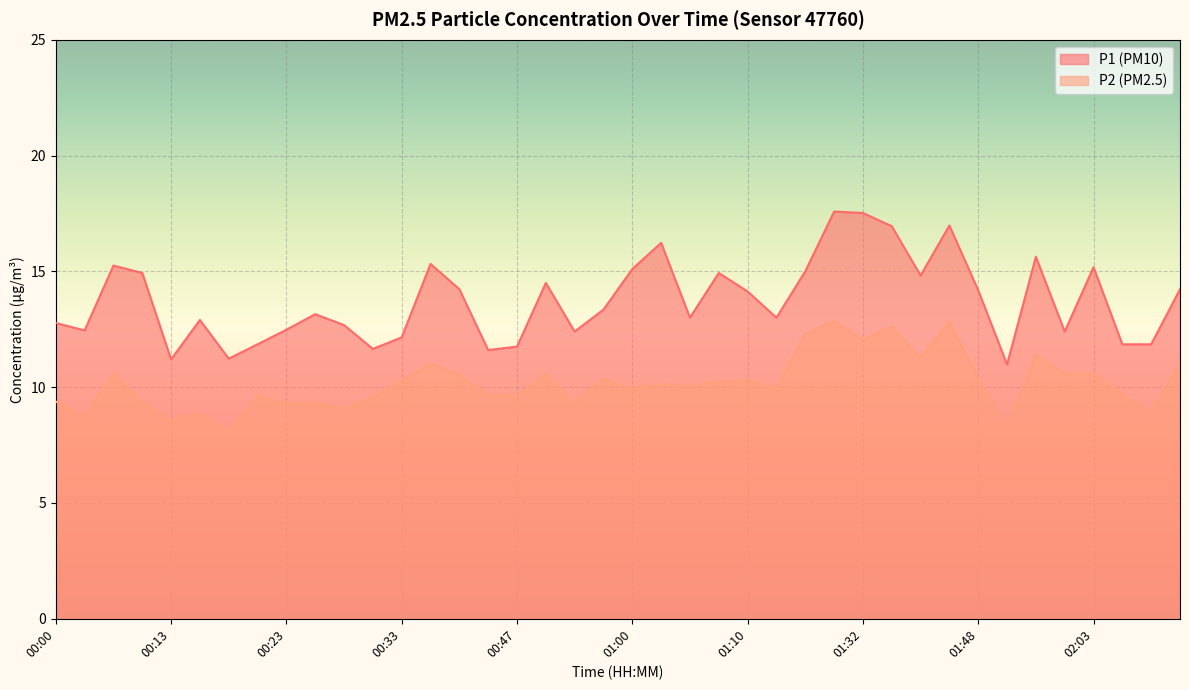

How many series are shown in this chart?

2